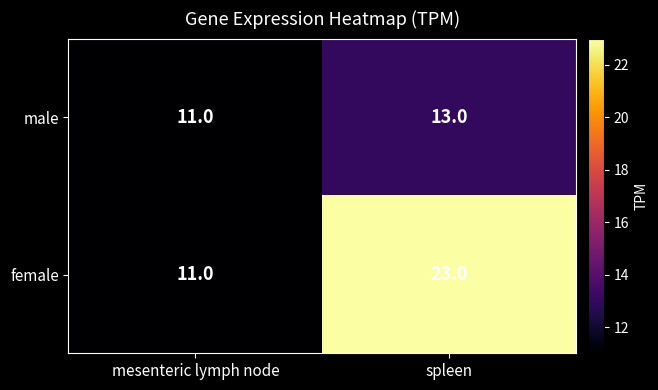

At how many categories does at least one series exceed 20?

1